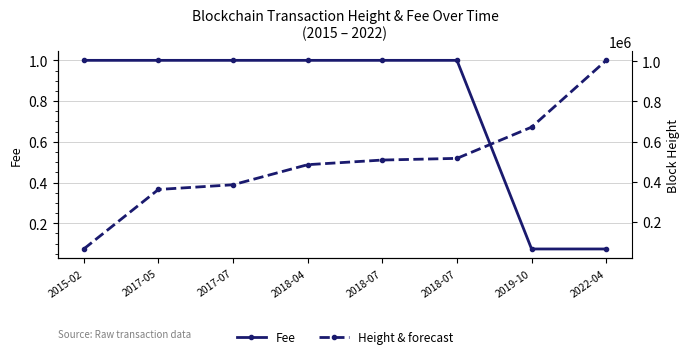

How many Fee values are between 1 and 2?

6